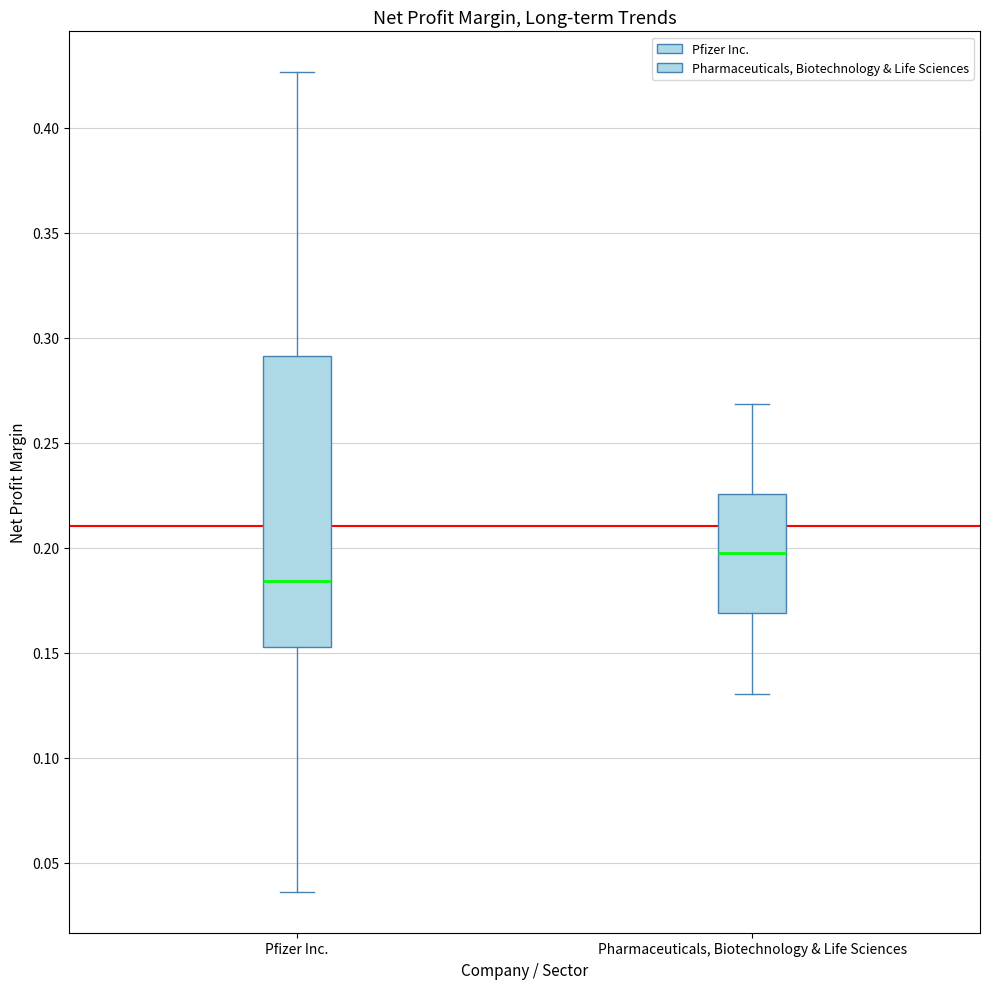

Comparing the boxes themselves (not the whiskers), which one is the tallest?

Pfizer Inc.